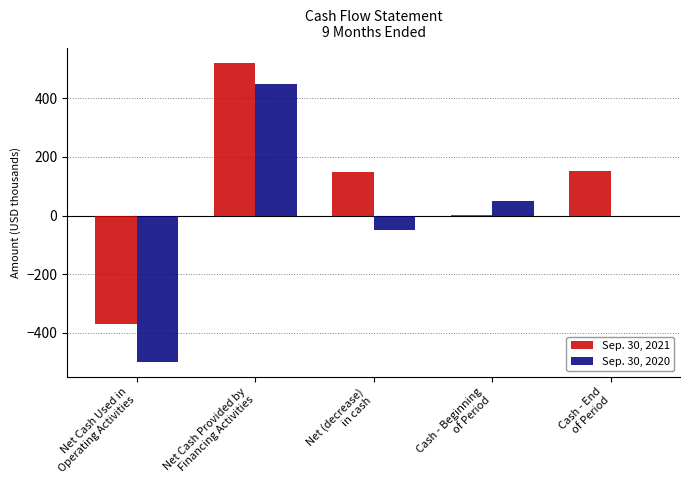

What is the sum of the Sep. 30, 2021 values at Net (decrease)
in cash and Net Cash Provided by
Financing Activities?

669